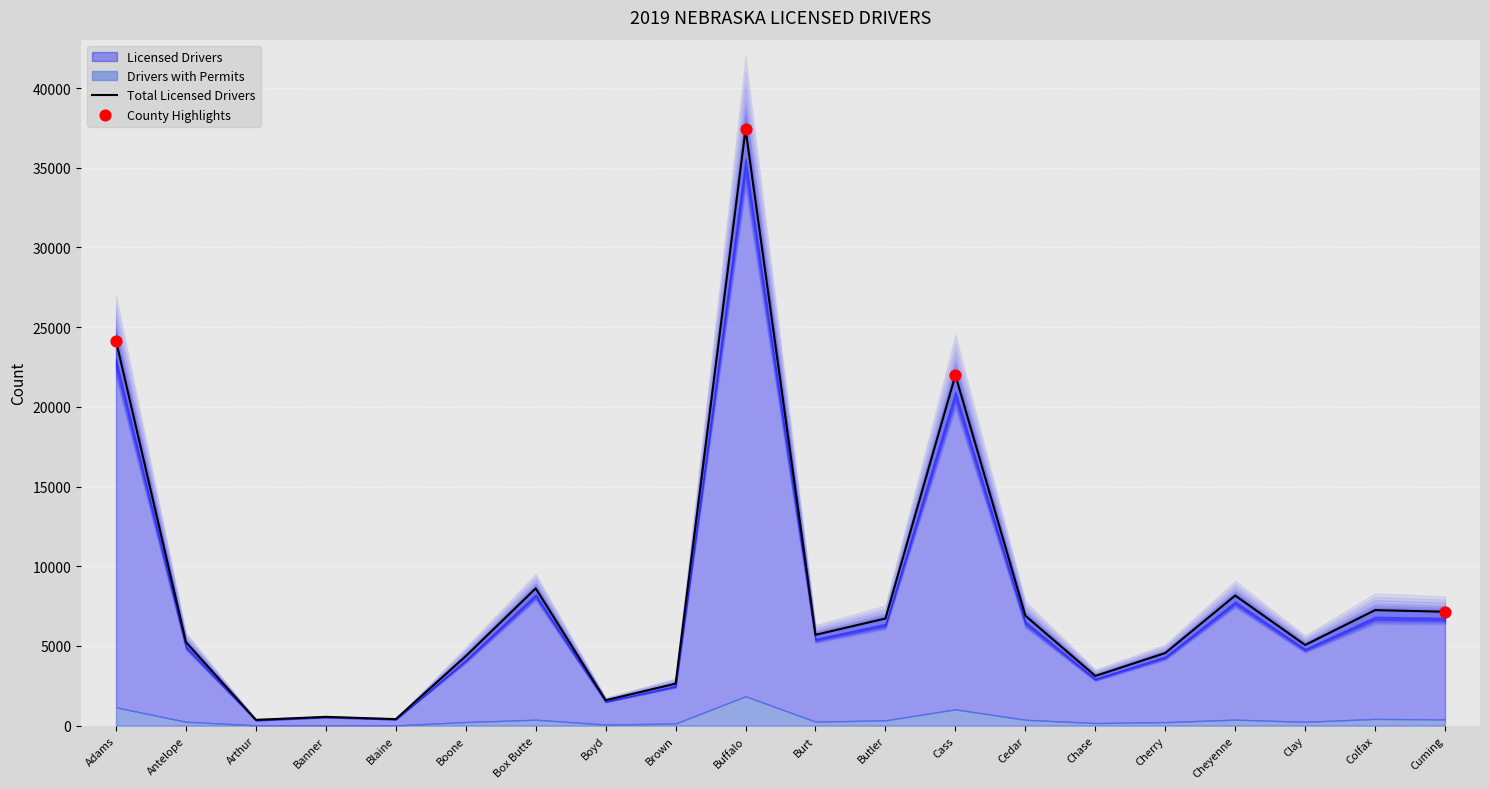

Which series contains the highest Y value?

Total Licensed Drivers